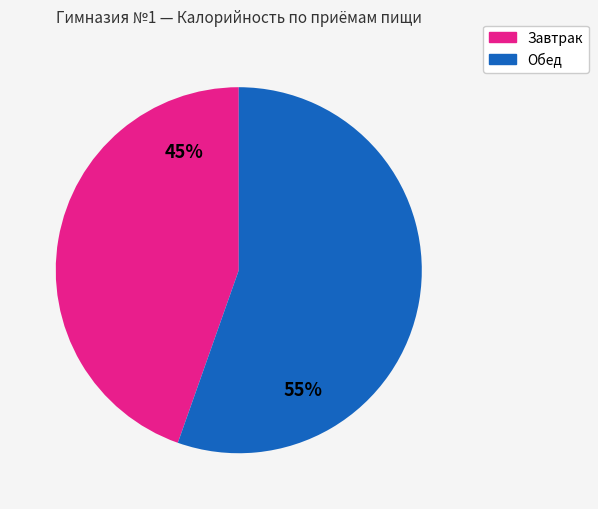

Is there a majority slice in this chart?

Yes